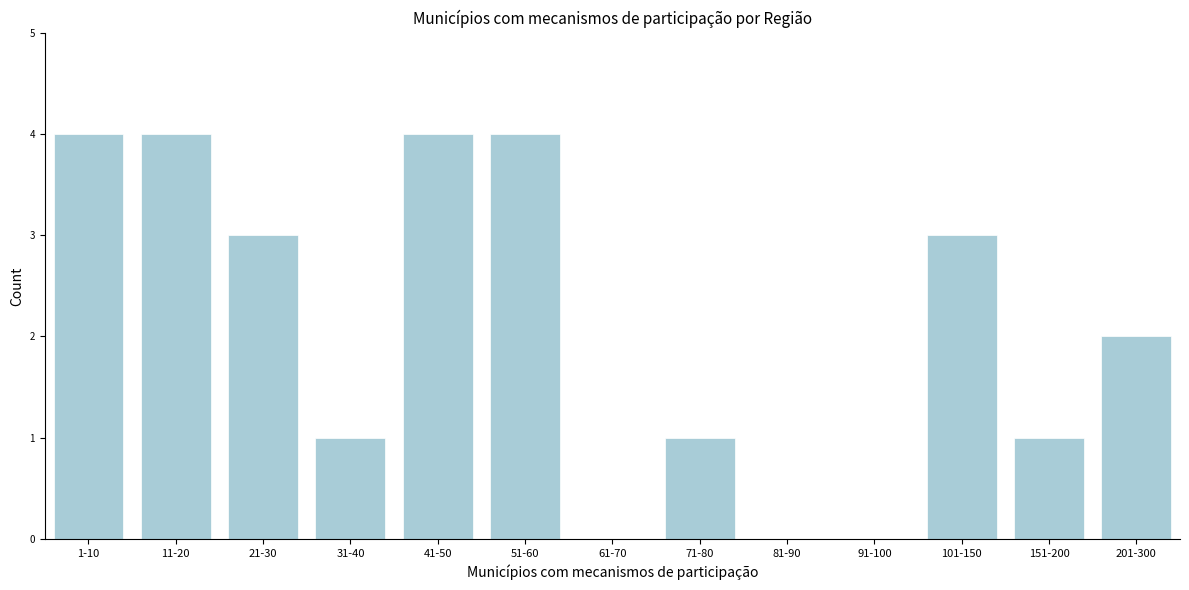

Reading left to right, what are all the values shown in this chart?

1-10=4	11-20=4	21-30=3	31-40=1	41-50=4	51-60=4	61-70=0	71-80=1	81-90=0	91-100=0	101-150=3	151-200=1	201-300=2